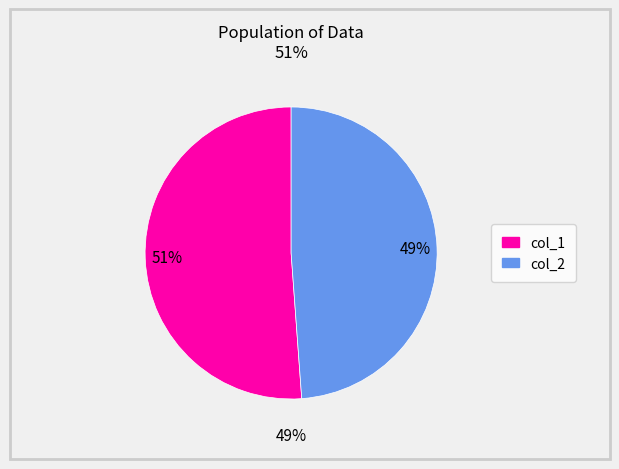

Rank the categories by value from lowest to highest.

col_2, col_1